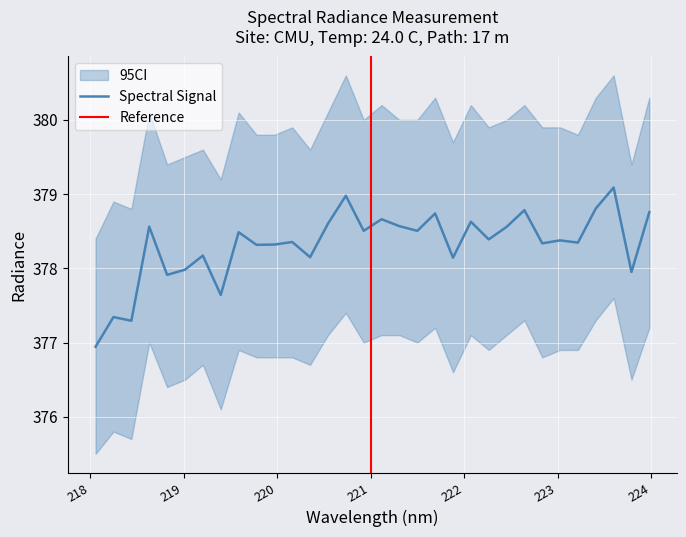

At which label does the data first exceed 378?

218.6332